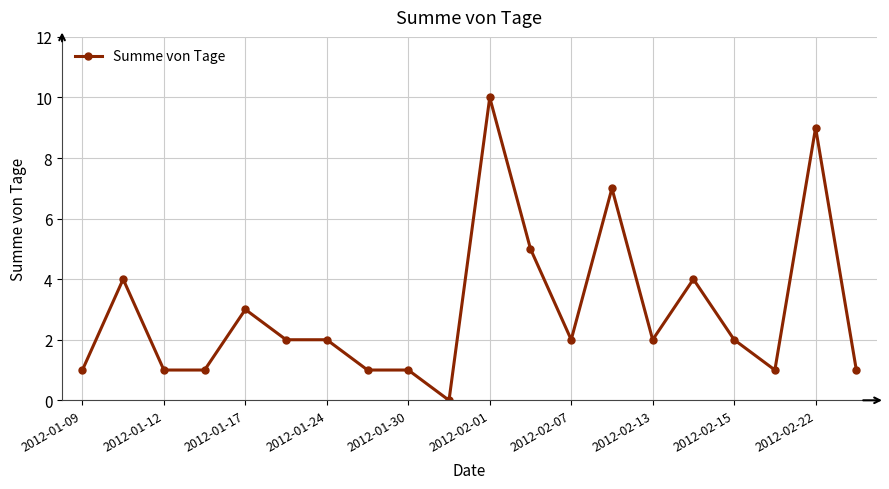

What is the value of the 6th point from the left?

2